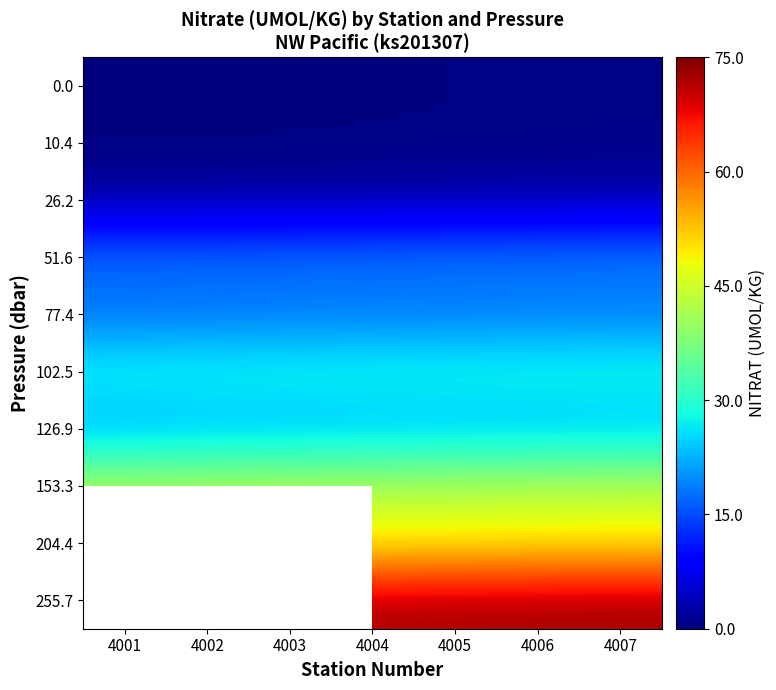

Which has a higher value, 4004 or 4002?

4004